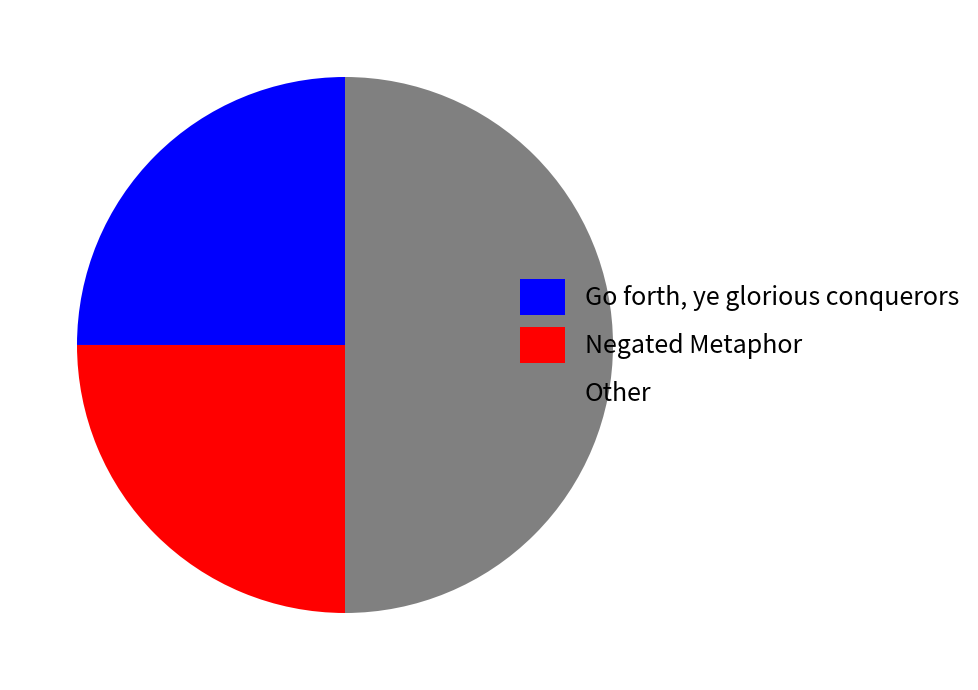

What is the largest slice in the pie chart?

Other